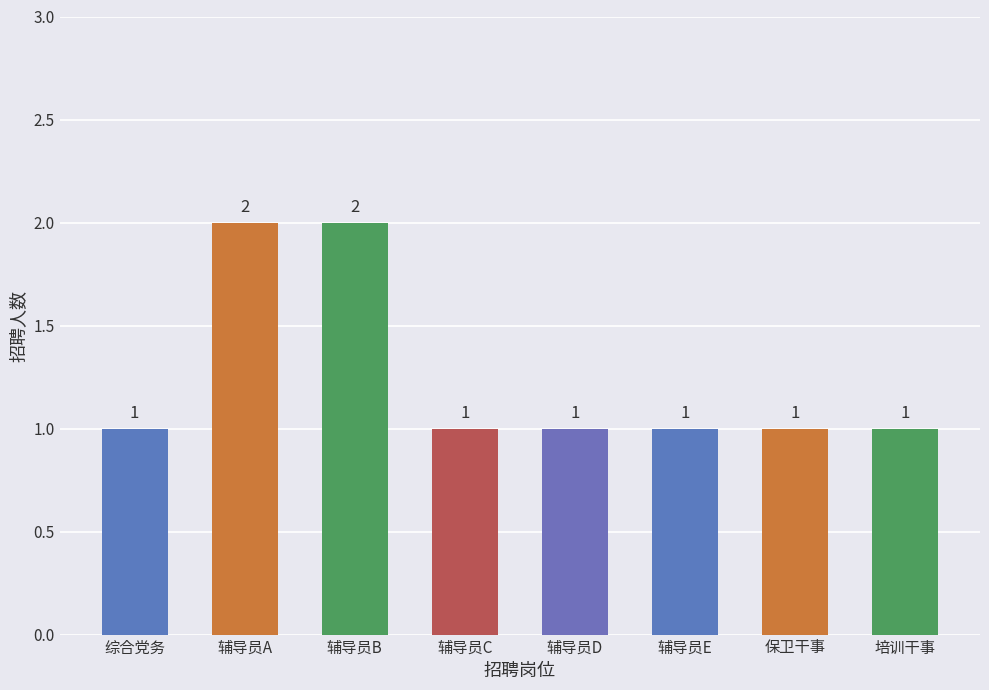

What is the sum of all values?

10